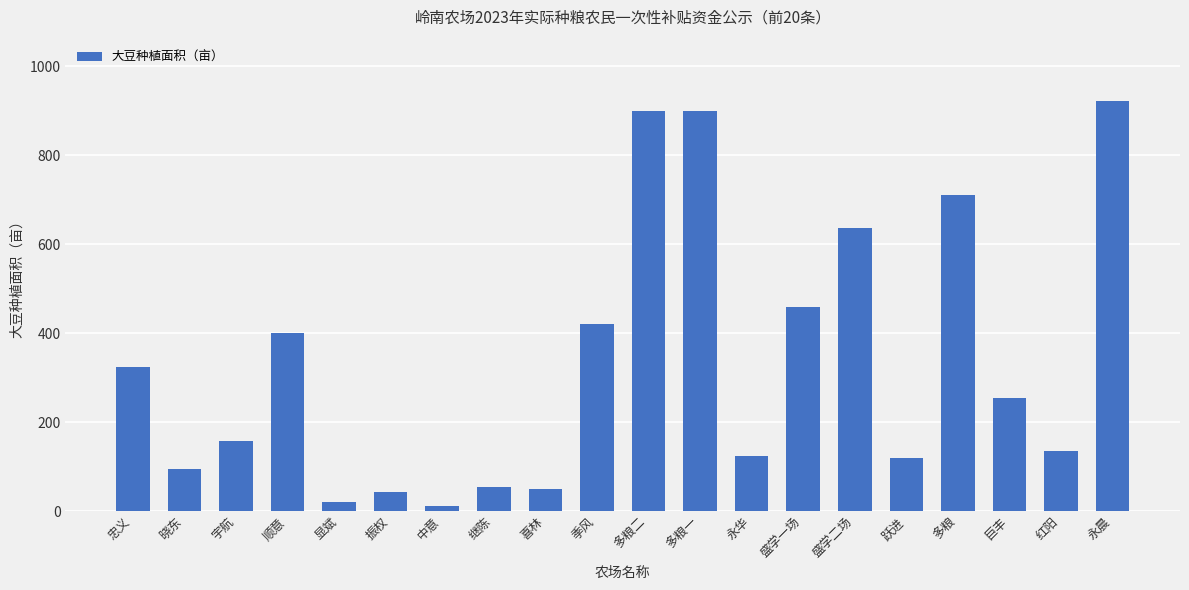

Count the number of data series in this chart.

1